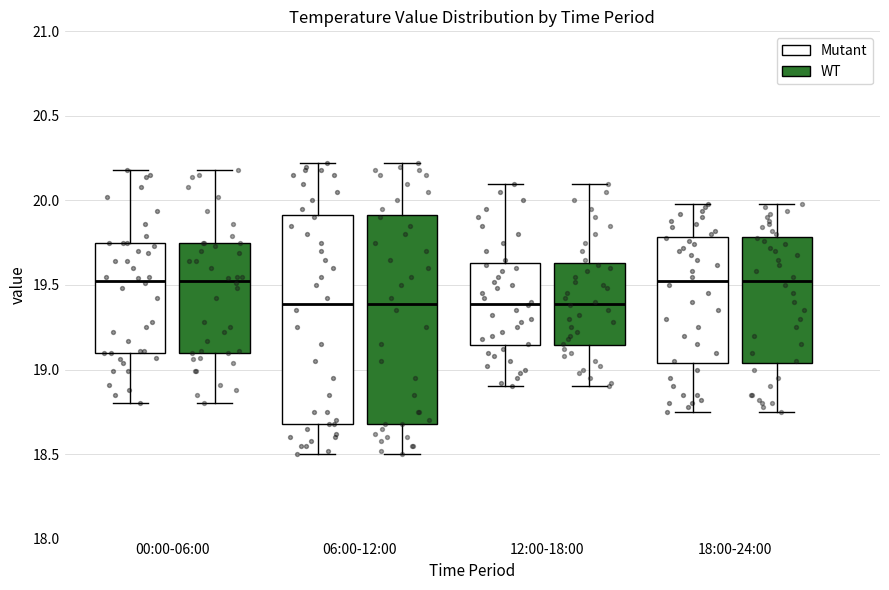

Reading left to right, read every box against the y-axis: the position of its median line, the range the box covers, and the ends of its whiskers. The values are not printed on the chart, so give them approximately, as read against the axis.

00:00-06:00 (Mutant): median 19.55, box 19.10 to 19.75, whiskers 18.80 to 20.20
00:00-06:00 (WT): median 19.55, box 19.10 to 19.75, whiskers 18.80 to 20.20
06:00-12:00 (Mutant): median 19.40, box 18.70 to 19.90, whiskers 18.50 to 20.20
06:00-12:00 (WT): median 19.40, box 18.70 to 19.90, whiskers 18.50 to 20.20
12:00-18:00 (Mutant): median 19.40, box 19.15 to 19.65, whiskers 18.90 to 20.10
12:00-18:00 (WT): median 19.40, box 19.15 to 19.65, whiskers 18.90 to 20.10
18:00-24:00 (Mutant): median 19.55, box 19.05 to 19.80, whiskers 18.75 to 20.00
18:00-24:00 (WT): median 19.55, box 19.05 to 19.80, whiskers 18.75 to 20.00